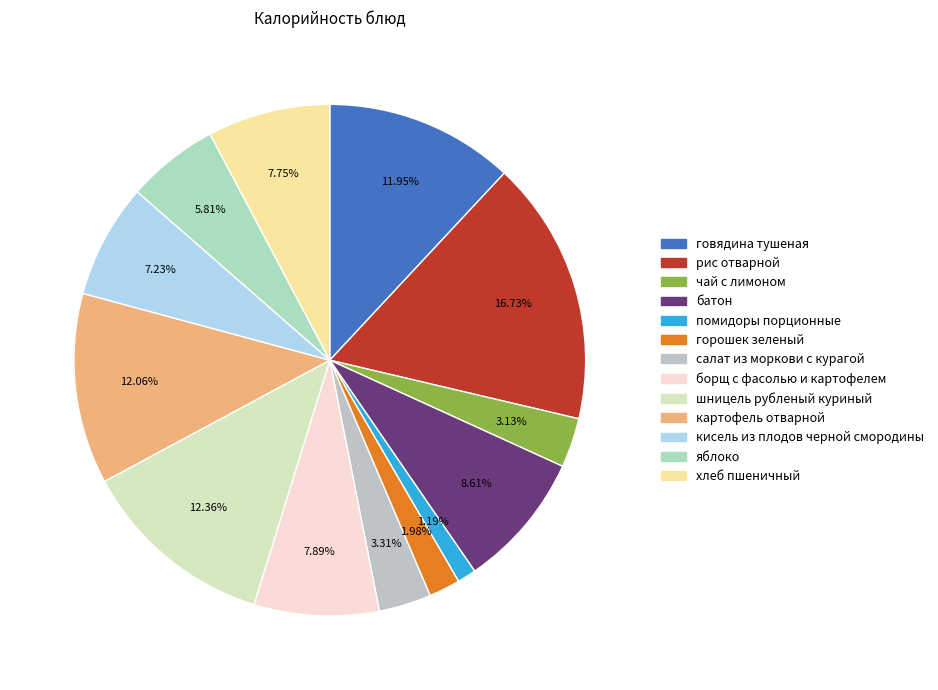

How many segments does this pie chart have?

13